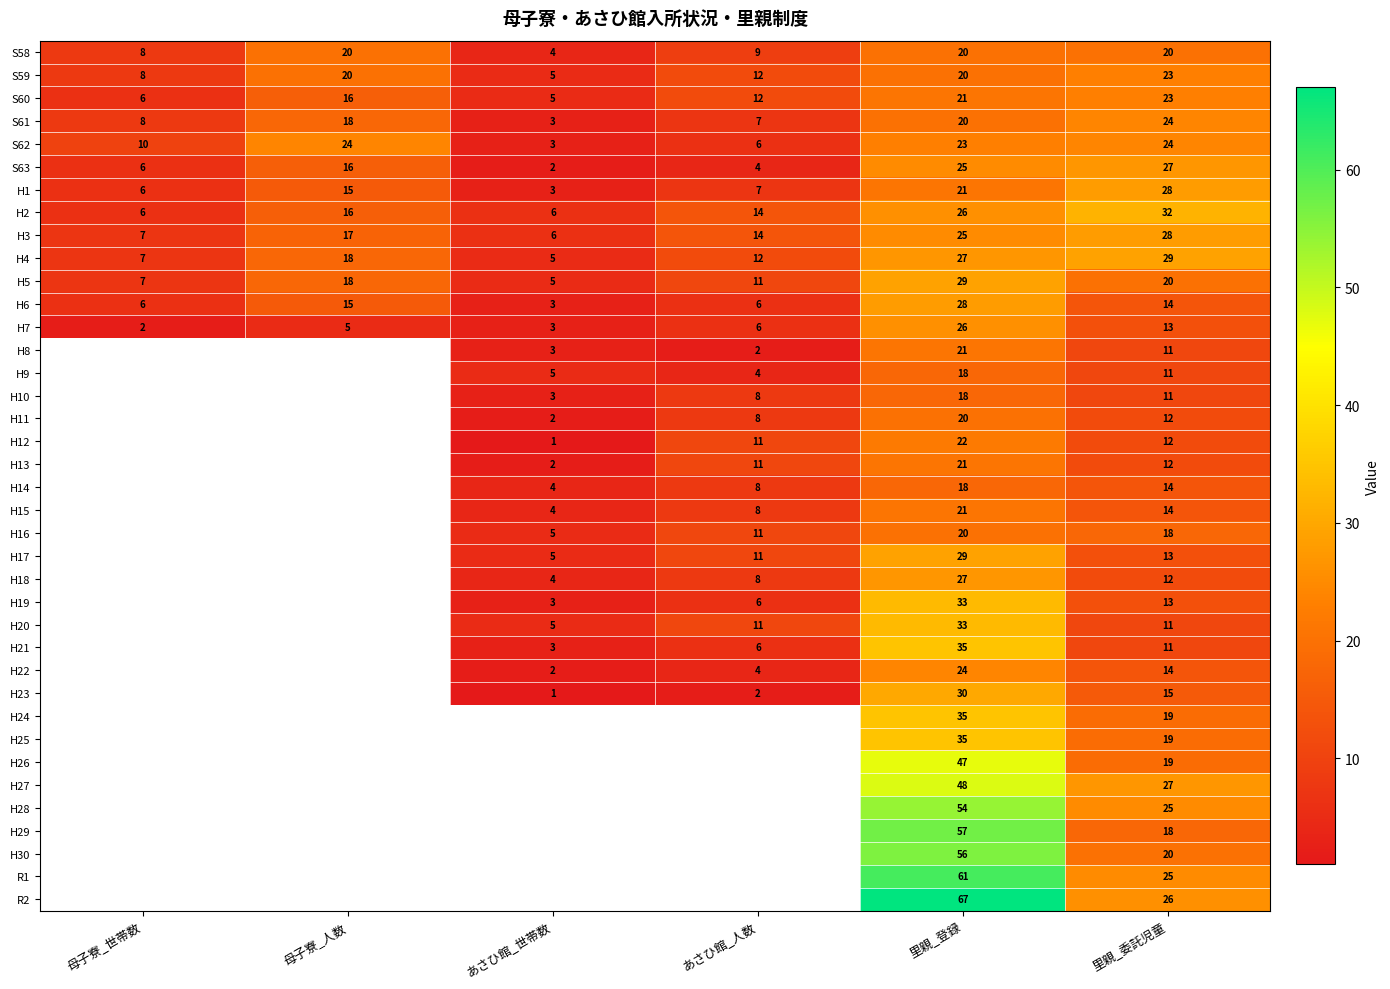

At which category does the chart reach its peak across all series?

里親_登録